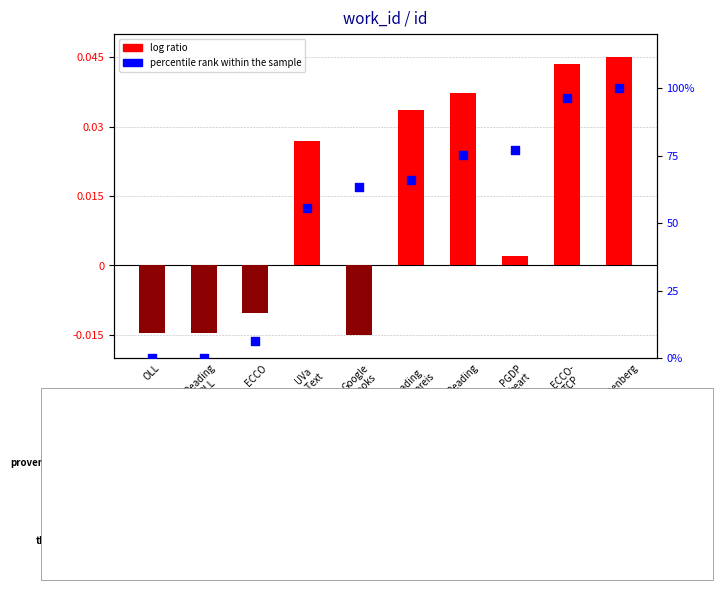

At how many categories does at least one series exceed 25?

7